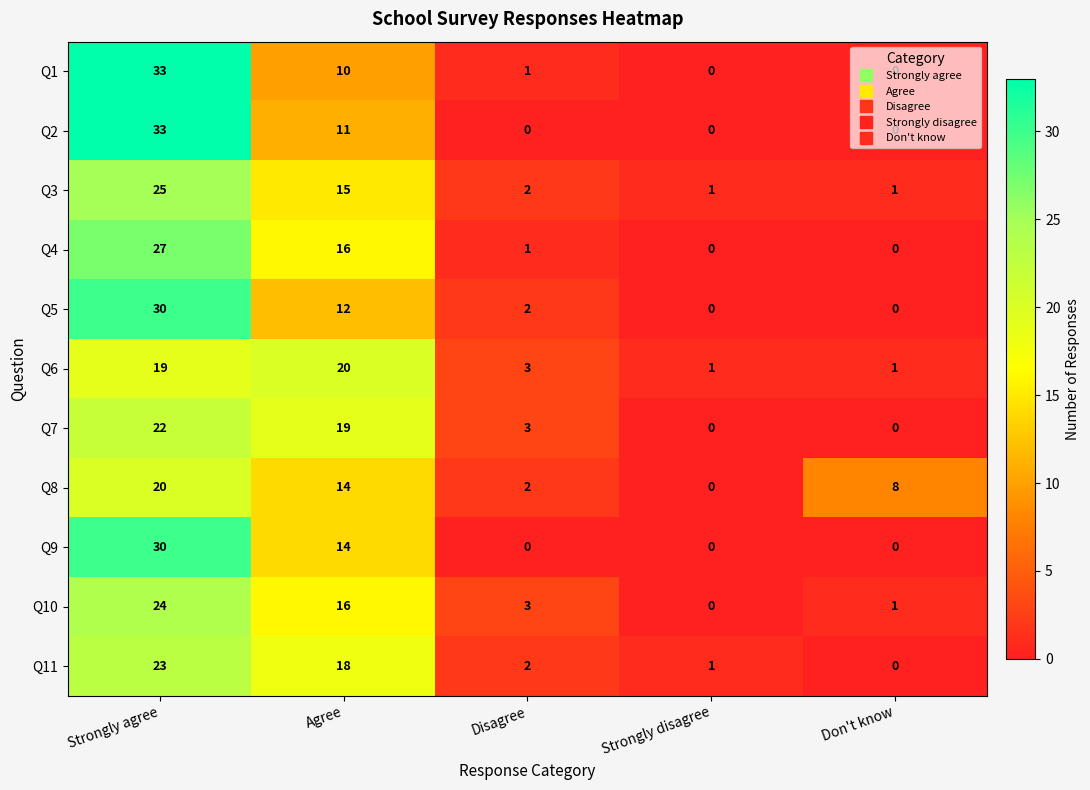

What is the maximum value for Q1?

33